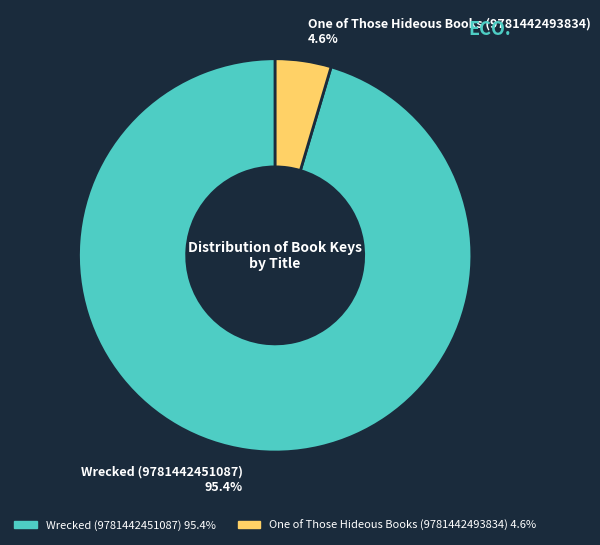

What percentage is the Wrecked (9781442451087) slice, to the nearest percent?

95%